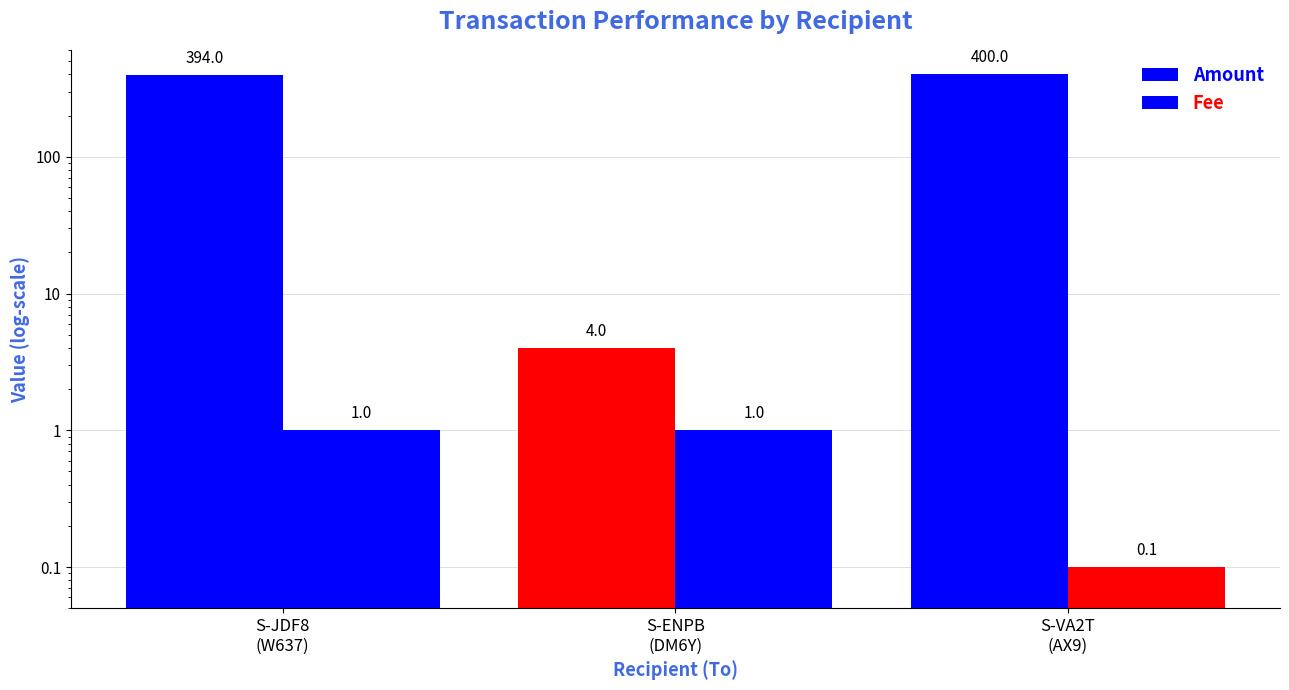

The value of Fee at S-ENPB
(DM6Y) is 1.0. True or false?

True